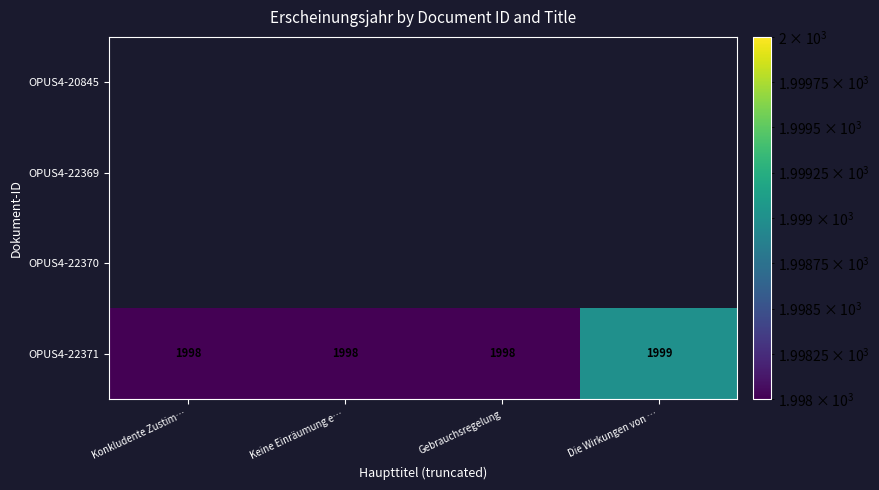

How many series are shown in this chart?

1